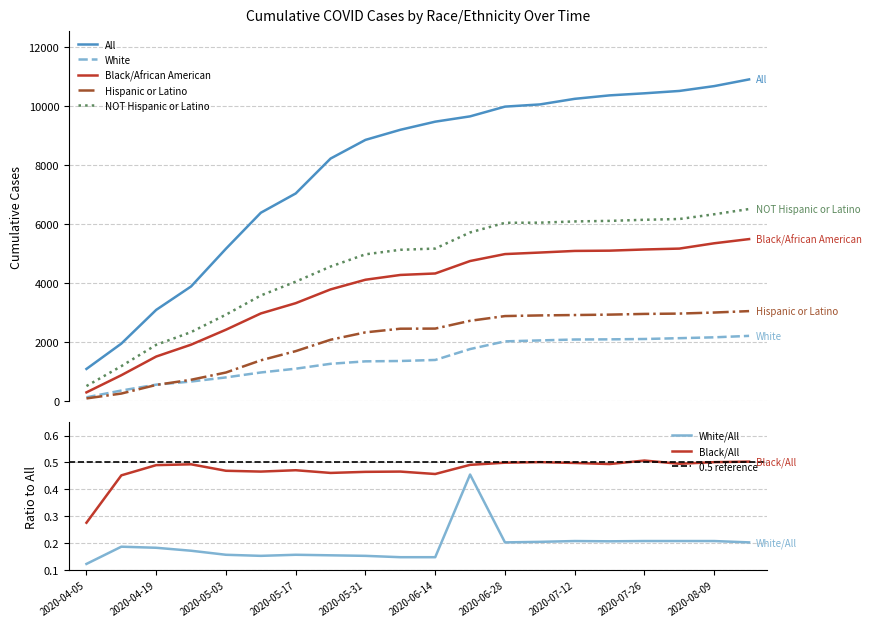

Where does the Black/African American series first go above 4331?

2020-06-21